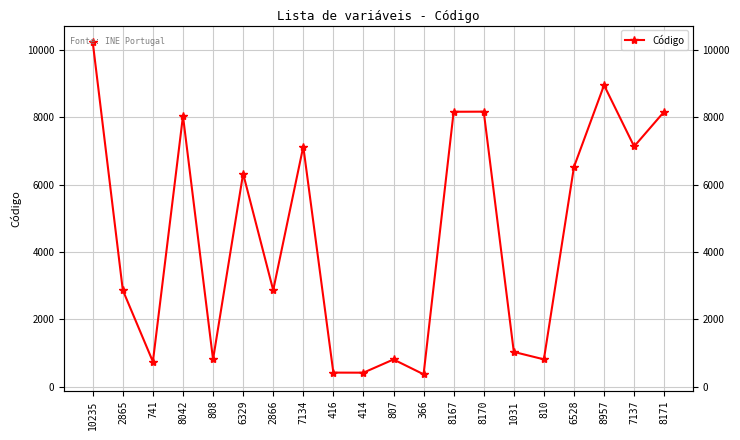

True or false: the data has more than 1 interior local peaks.

True